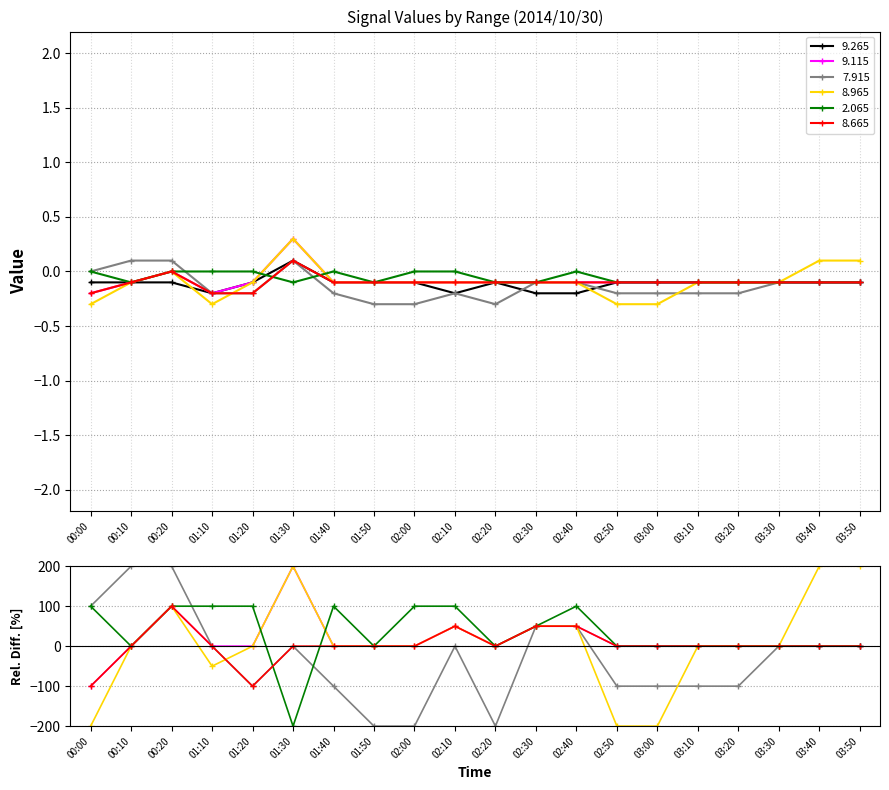

At which category is the sum across all series the highest?

01:30